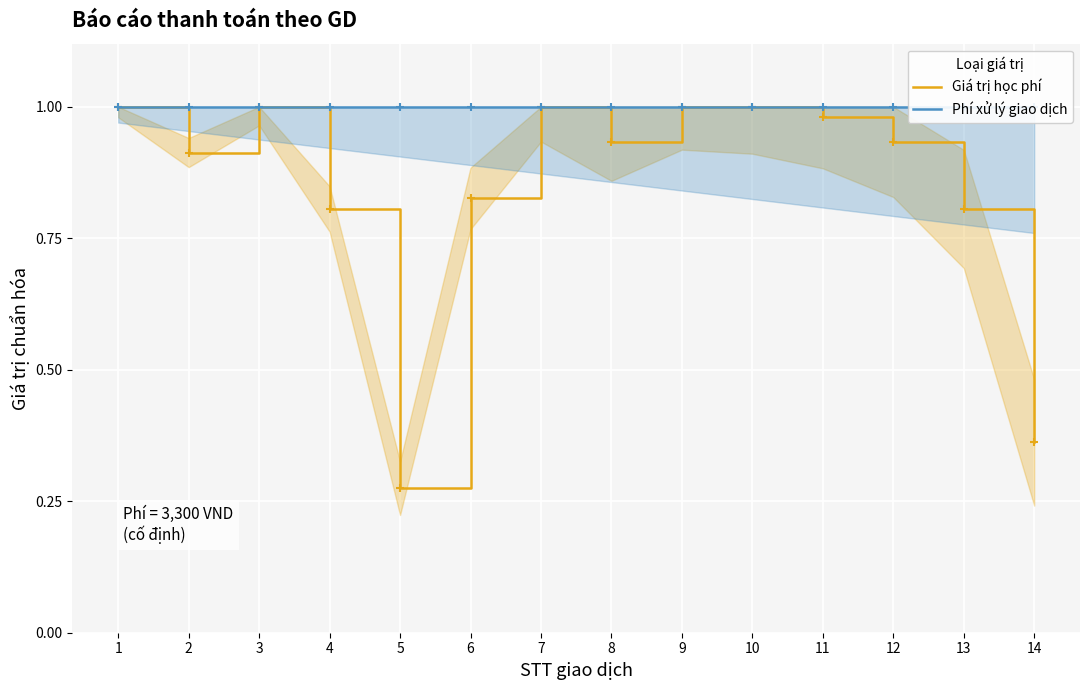

Which series has the largest total across all categories?

Phí xử lý giao dịch